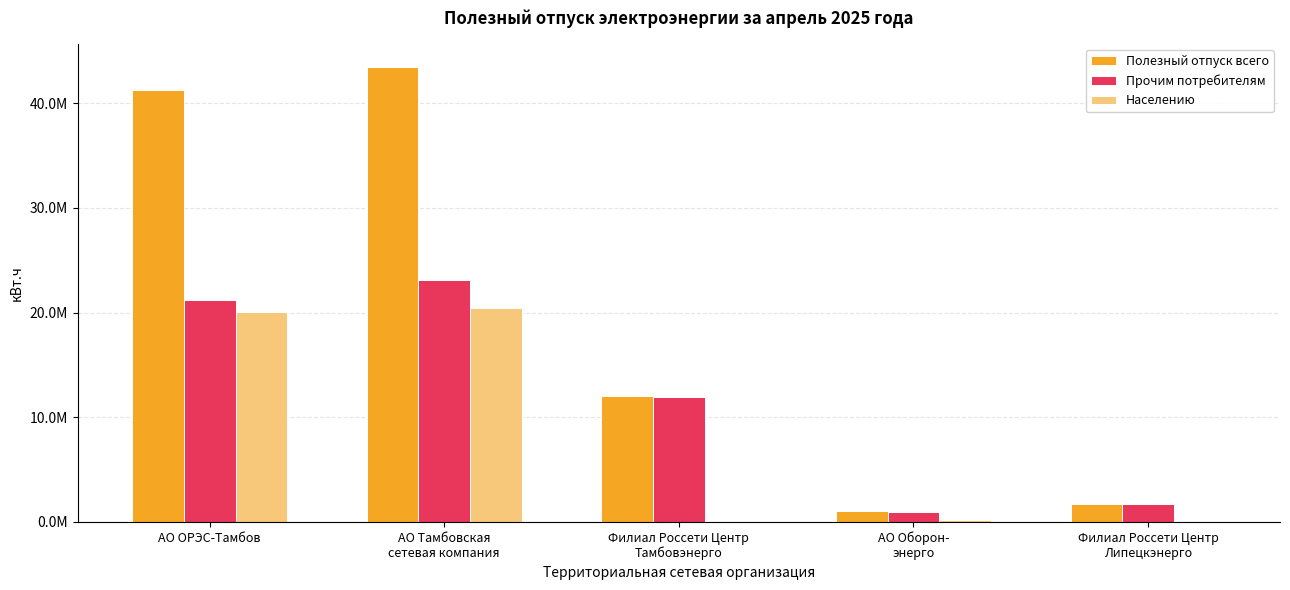

Are the bars horizontal?

No